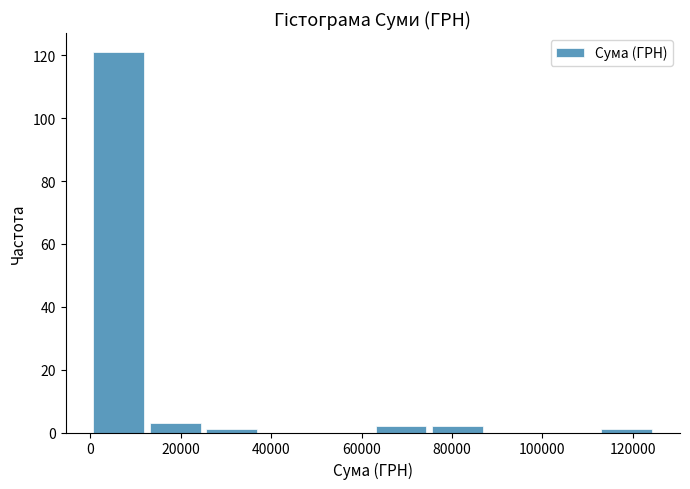

Reading left to right, transcribe this chart: for each bar, give the range it covers on the x-axis and its height. Neither the bar edges nor the heights are printed on the chart, so give them approximately, as read against the axes.

0 to 12000: 122
12000 to 26000: 4
26000 to 38000: under 2
38000 to 50000: 0
50000 to 62000: 0
62000 to 74000: 2
74000 to 88000: 2
88000 to 100000: 0
100000 to 112000: 0
112000 to 124000: under 2